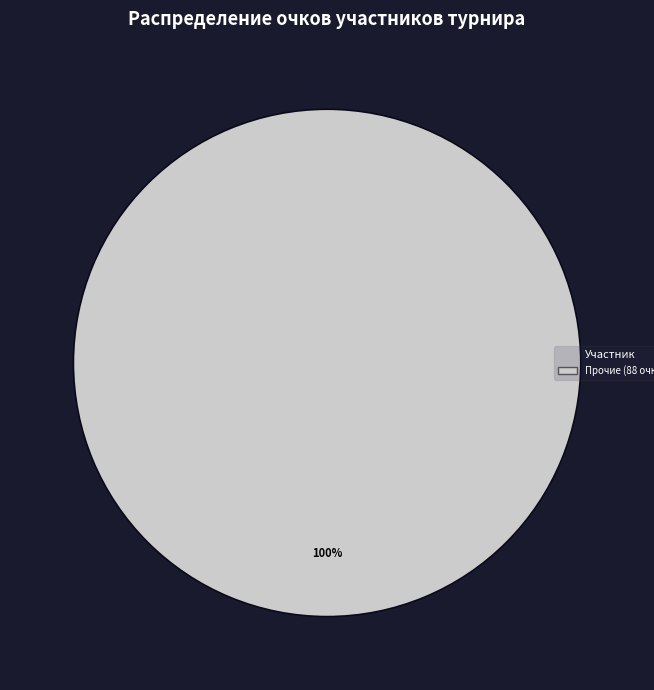

Count the number of slices in the pie.

1